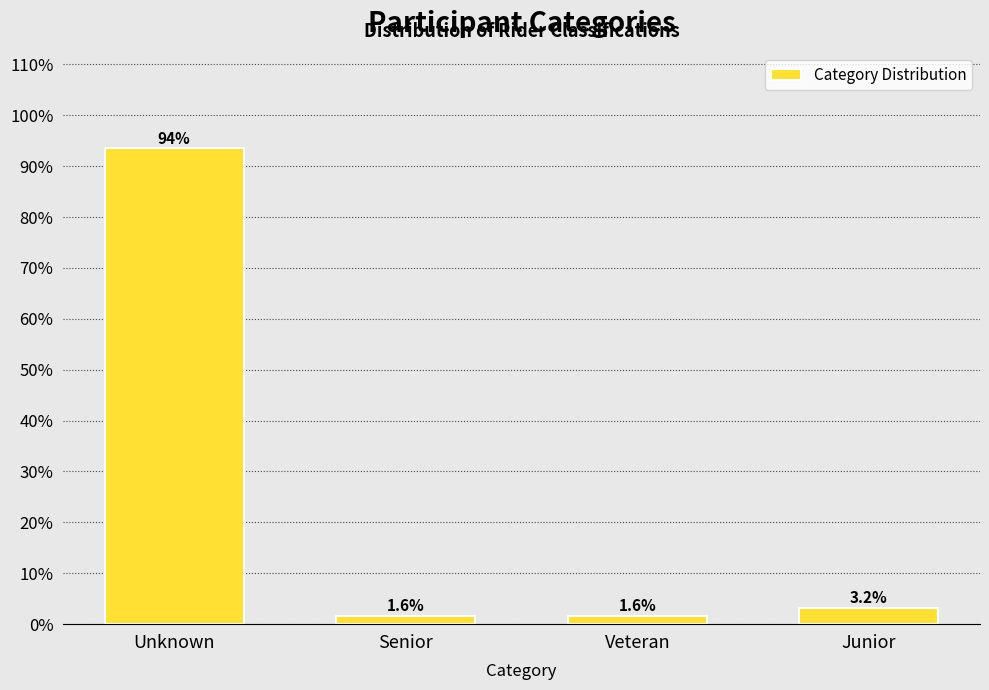

Reading left to right, list all the values displayed in this chart.

Unknown=93.5	Senior=1.6	Veteran=1.6	Junior=3.2